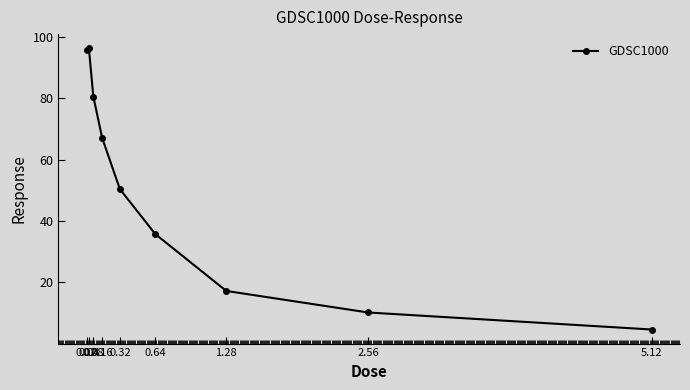

What position from the right is 0.64?

4